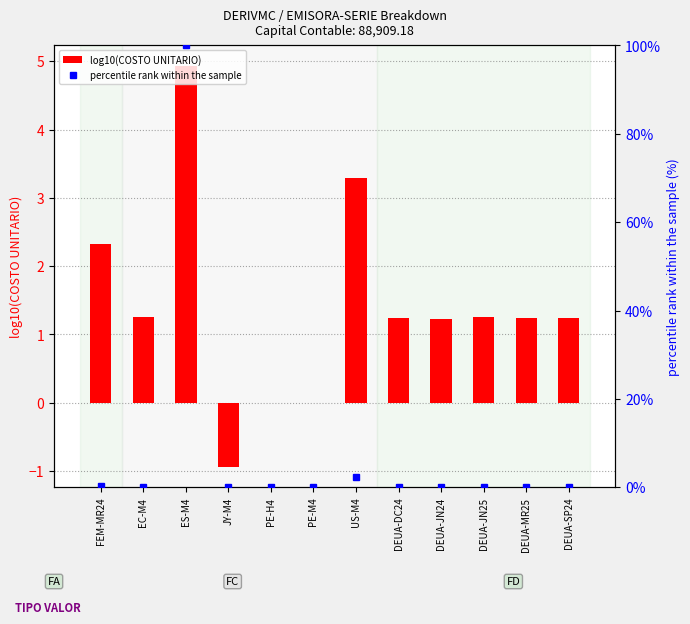

What is the highest value of the percentile rank within the sample series?

100.0